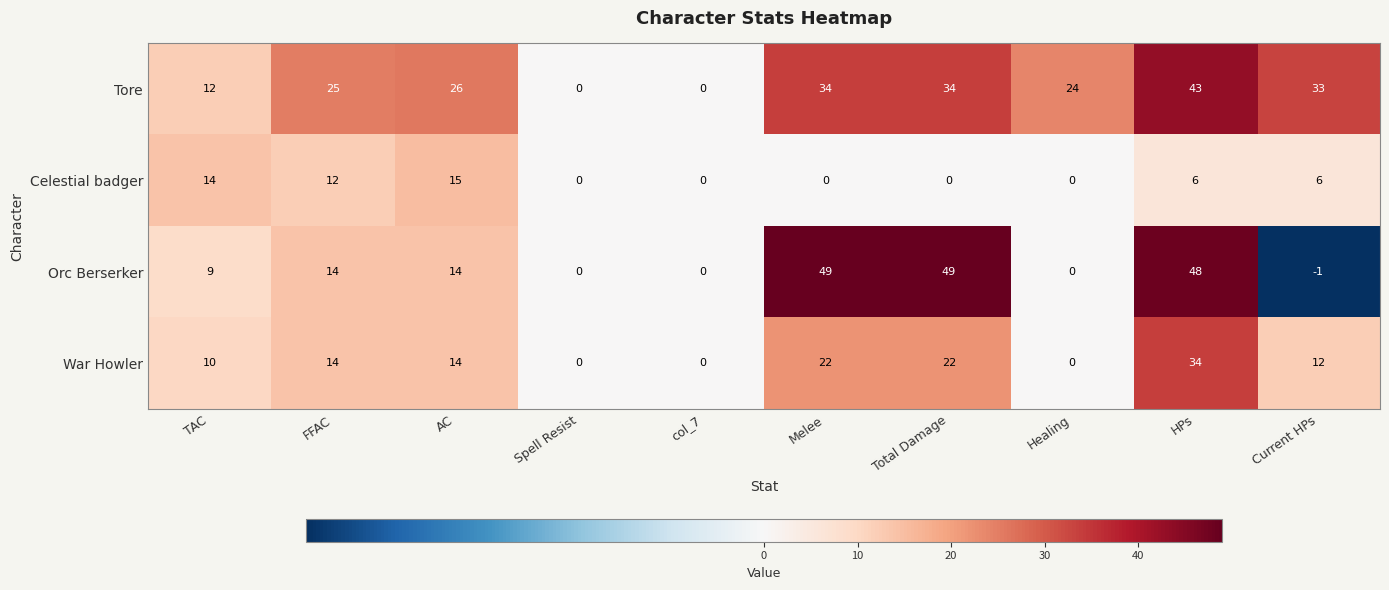

What is the total value across all series at Current HPs?

50